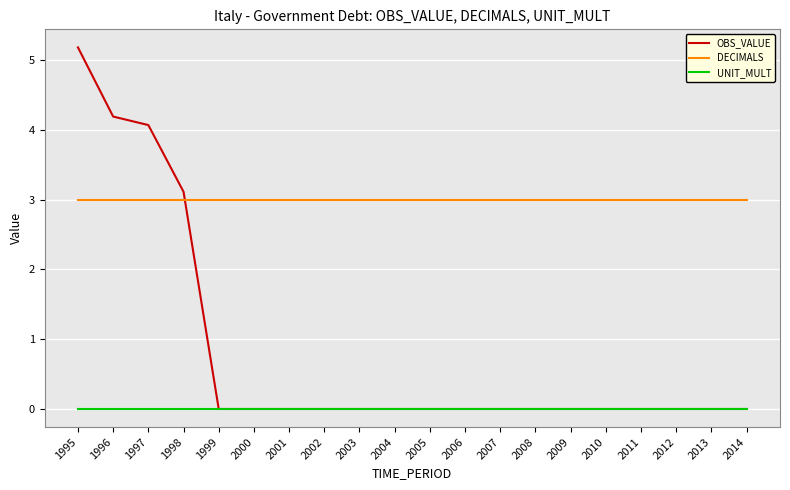

Reading right to left, what are all the values shown in this chart?

OBS_VALUE: 2014=0.0	2013=0.0	2012=0.0	2011=0.0	2010=0.0	2009=0.0	2008=0.0	2007=0.0	2006=0.0	2005=0.0	2004=0.0	2003=0.0	2002=0.0	2001=0.0	2000=0.0	1999=0.0	1998=3.1	1997=4.1	1996=4.2	1995=5.2
DECIMALS: 2014=3.0	2013=3.0	2012=3.0	2011=3.0	2010=3.0	2009=3.0	2008=3.0	2007=3.0	2006=3.0	2005=3.0	2004=3.0	2003=3.0	2002=3.0	2001=3.0	2000=3.0	1999=3.0	1998=3.0	1997=3.0	1996=3.0	1995=3.0
UNIT_MULT: 2014=0.0	2013=0.0	2012=0.0	2011=0.0	2010=0.0	2009=0.0	2008=0.0	2007=0.0	2006=0.0	2005=0.0	2004=0.0	2003=0.0	2002=0.0	2001=0.0	2000=0.0	1999=0.0	1998=0.0	1997=0.0	1996=0.0	1995=0.0